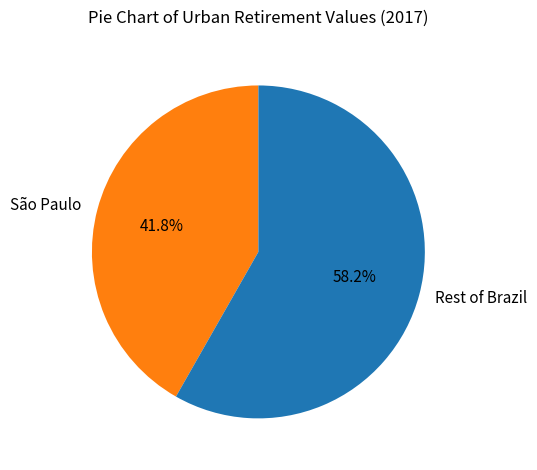

How many slices are in this pie chart?

2